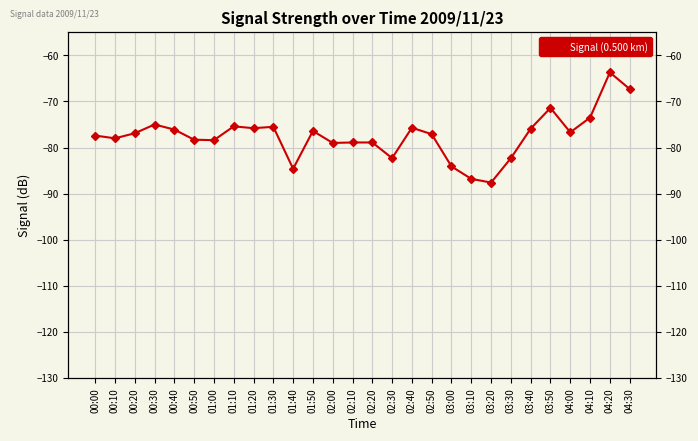

Which has a higher value, 04:20 or 00:50?

04:20